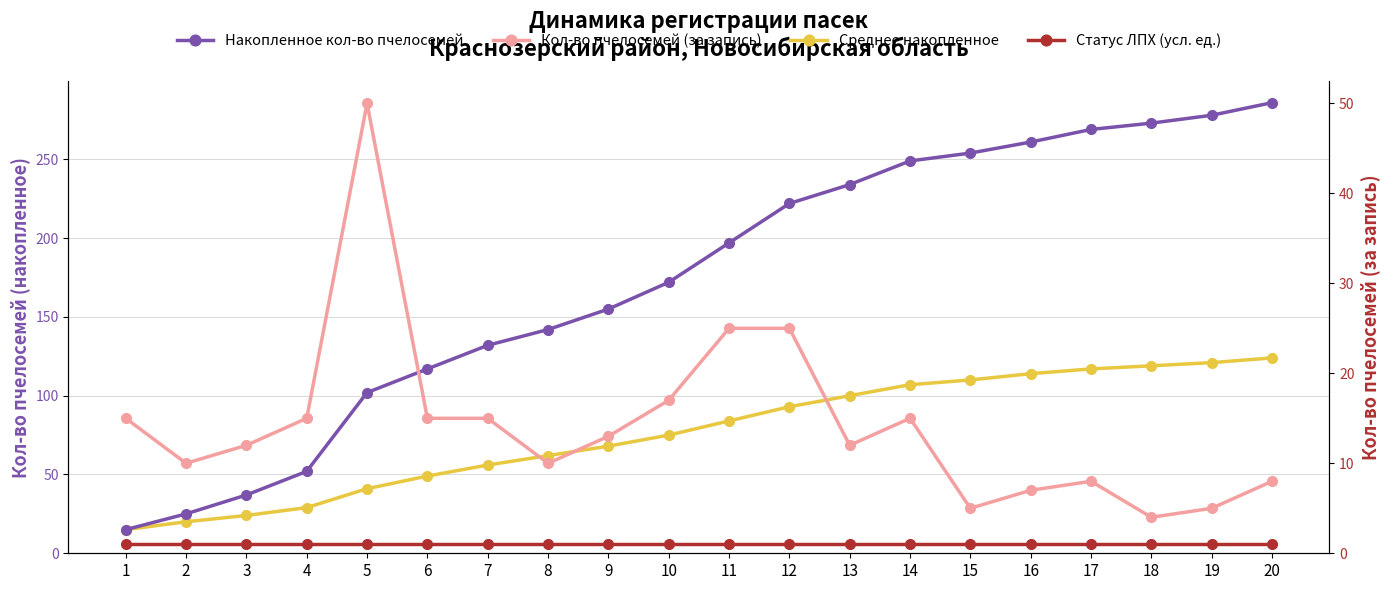

True or false: Среднее накопленное and Накопленное кол-во пчелосемей intersect in this chart.

False